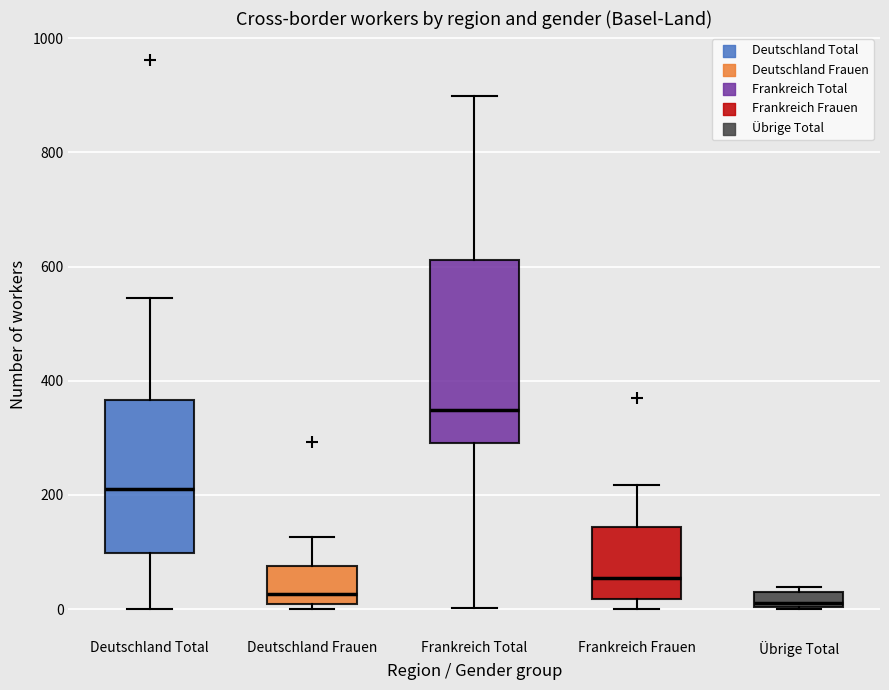

Which box has the highest median line?

Frankreich Total